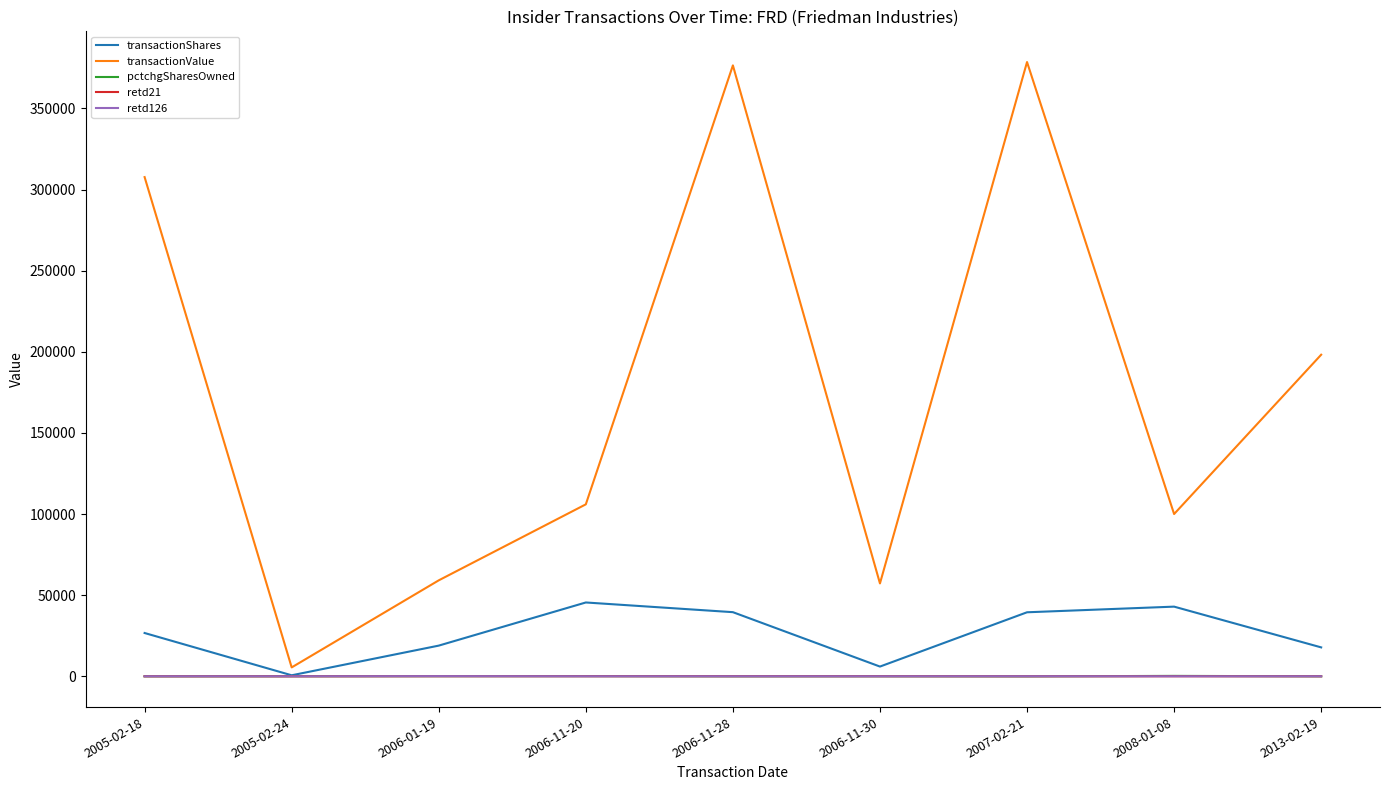

Is the value of transactionShares at 2006-01-19 greater than the value of retd21 at 2006-11-20?

Yes